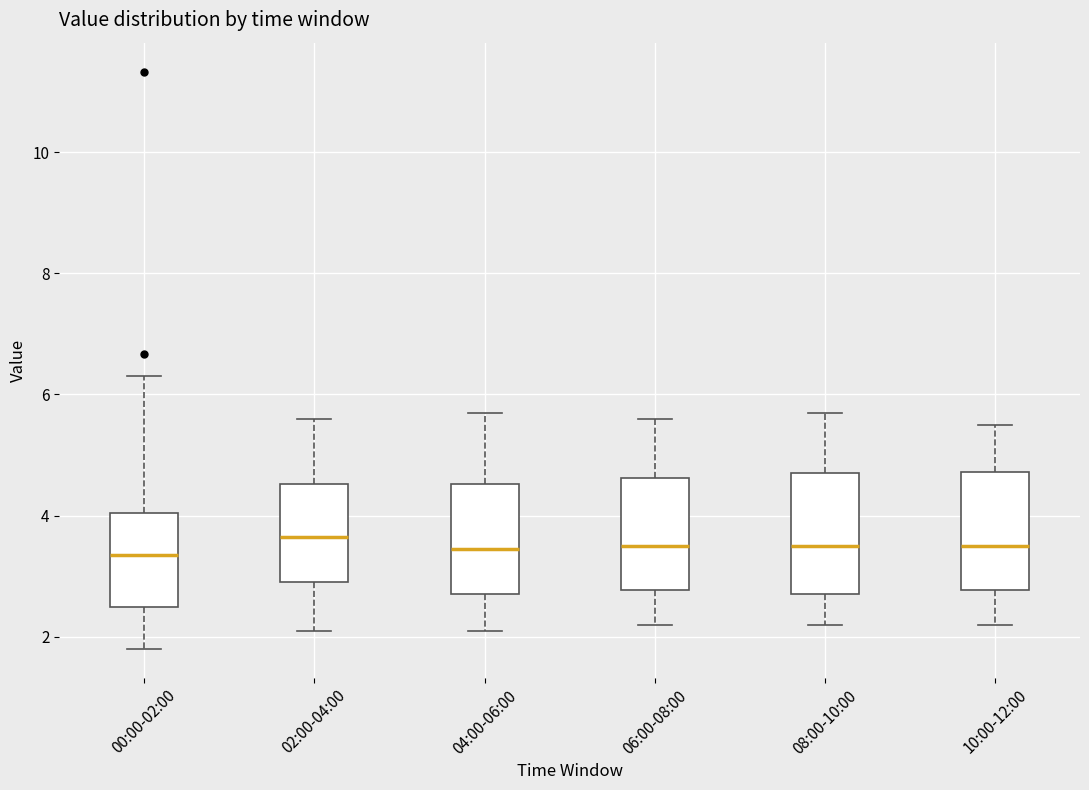

Reading left to right, transcribe this box plot: for each box, give where its median line is, the range the box spans, and where its two whiskers end, as read against the y-axis. The values are not printed on the chart, so give them approximately, as read against the axis.

00:00-02:00: median 3.4, box 2.4 to 4.0, whiskers 1.8 to 6.4
02:00-04:00: median 3.6, box 3.0 to 4.6, whiskers 2.2 to 5.6
04:00-06:00: median 3.4, box 2.8 to 4.6, whiskers 2.2 to 5.8
06:00-08:00: median 3.6, box 2.8 to 4.6, whiskers 2.2 to 5.6
08:00-10:00: median 3.6, box 2.8 to 4.8, whiskers 2.2 to 5.8
10:00-12:00: median 3.6, box 2.8 to 4.8, whiskers 2.2 to 5.6